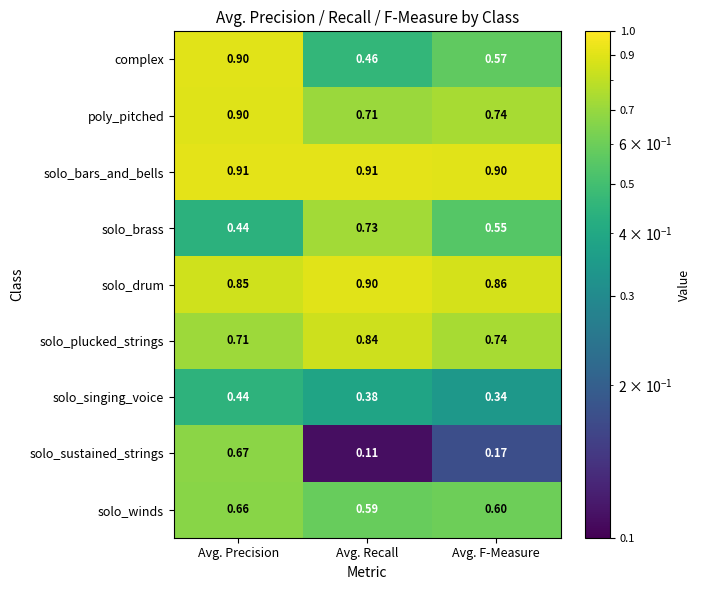

List the labels in order of poly_pitched value, largest first.

Avg. Precision, Avg. F-Measure, Avg. Recall